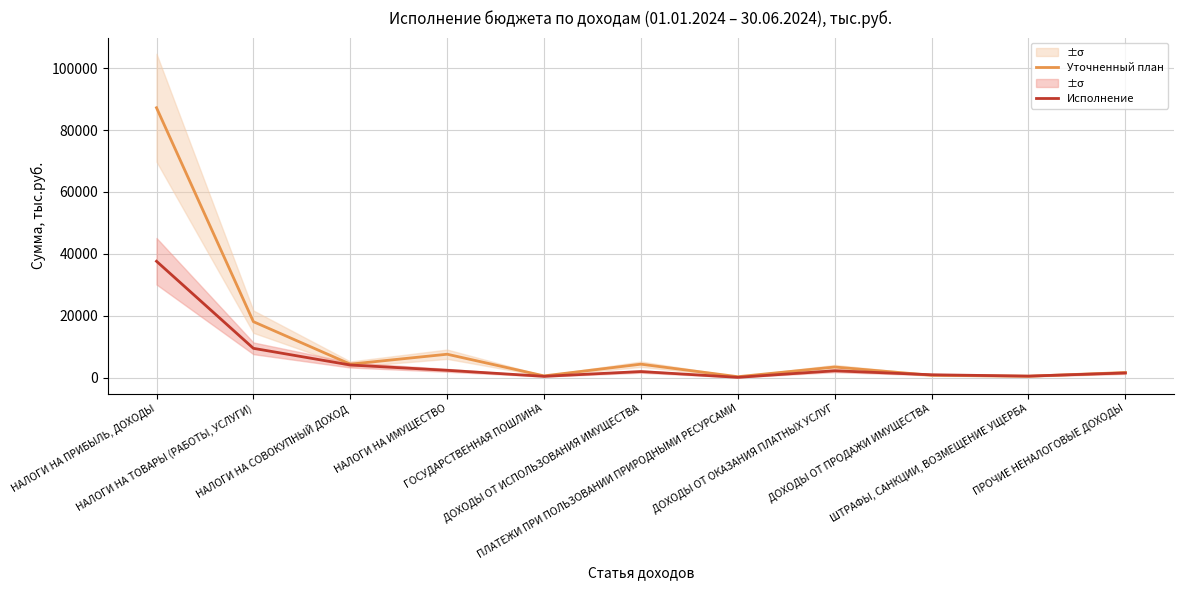

At which label is Исполнение closest to 18836?

НАЛОГИ НА ТОВАРЫ (РАБОТЫ, УСЛУГИ)